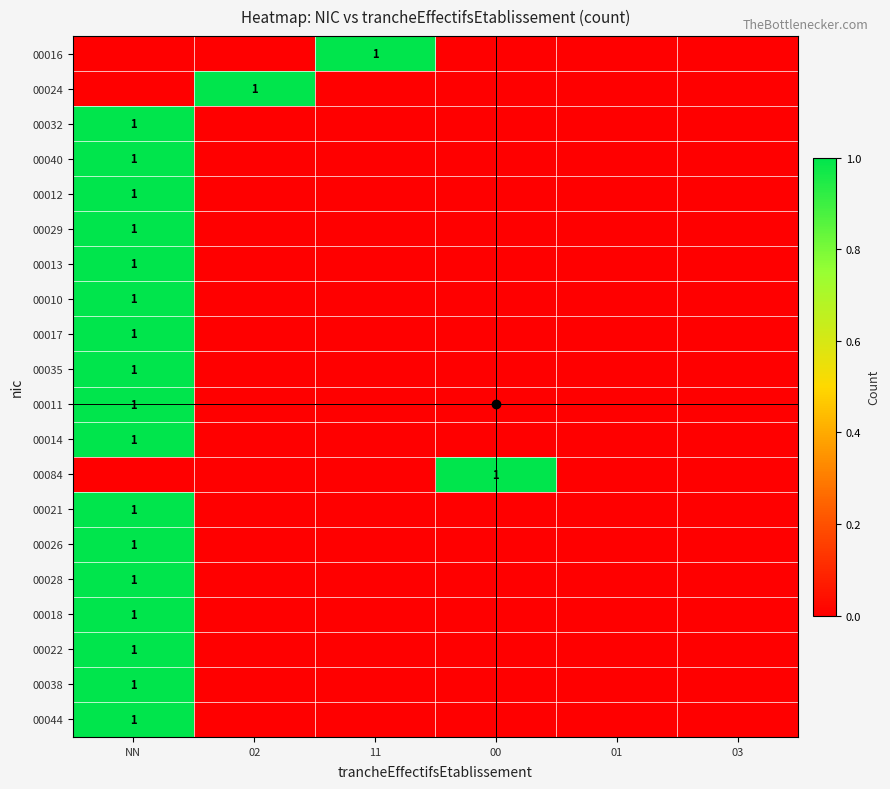

What is the maximum value shown in the chart?

1